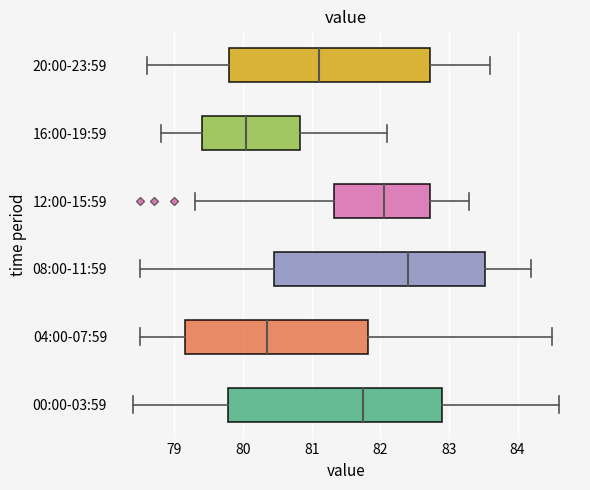

Which box's median line is the furthest to the right?

08:00-11:59